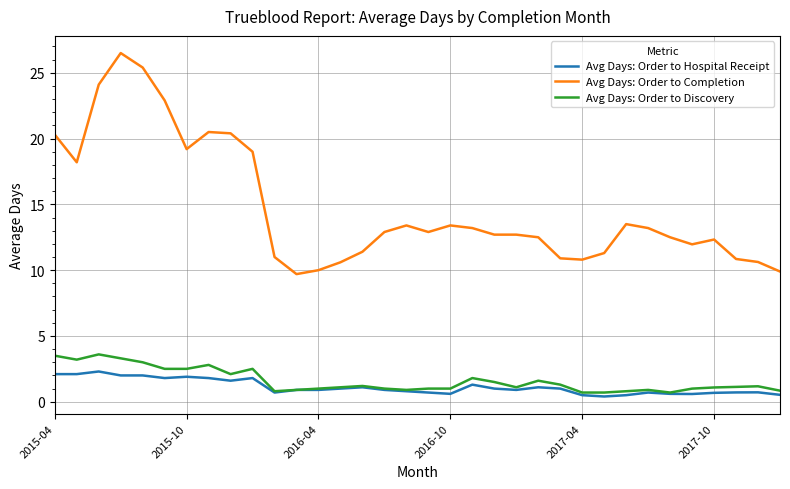

Rank the series by their maximum value, from highest to lowest.

Avg Days: Order to Completion, Avg Days: Order to Discovery, Avg Days: Order to Hospital Receipt